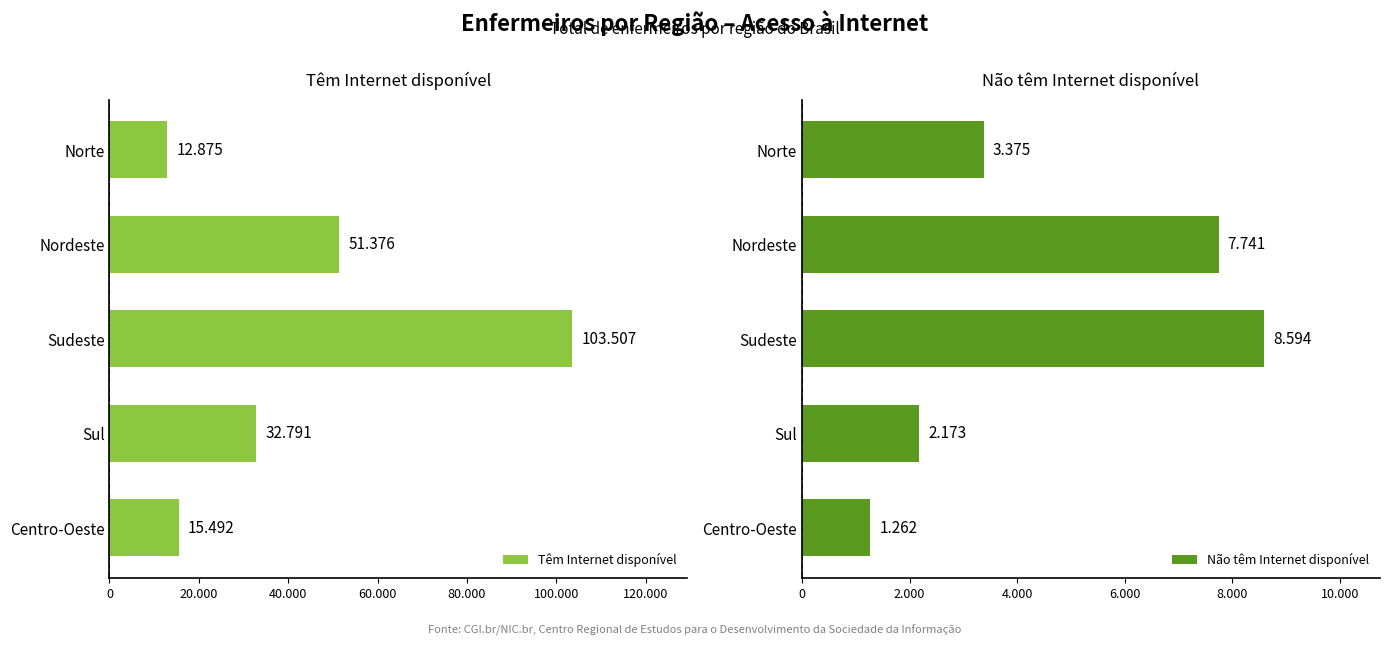

What is the average value of the Não têm Internet disponível series?

4629